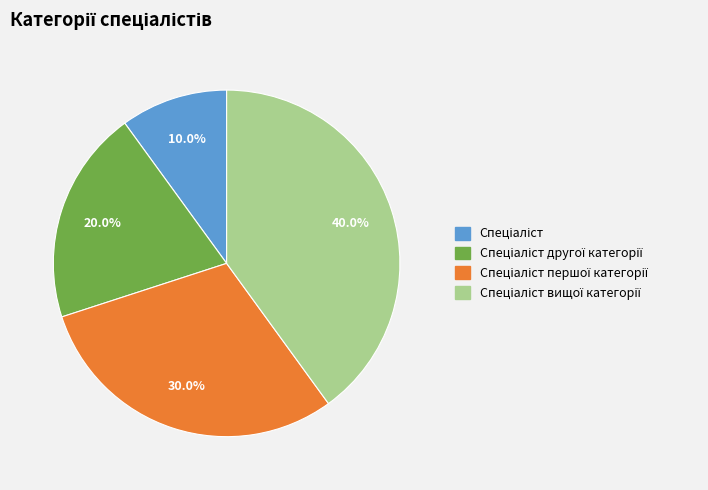

Does any single category account for the majority?

No